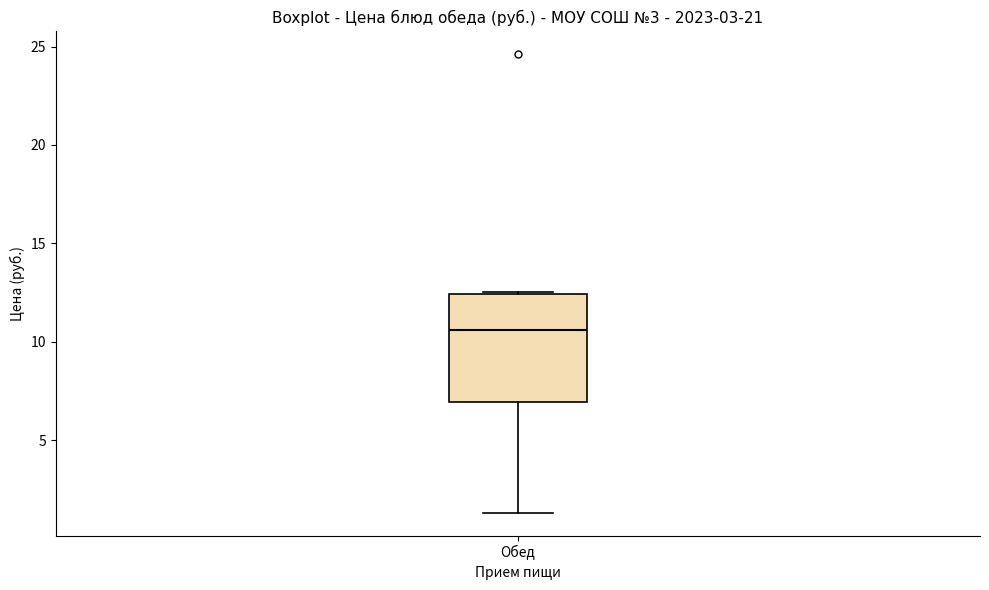

Where is the upper edge of the box for Обед on the y-axis? The values are not printed on the chart, so give them approximately, as read against the axis.

12.5